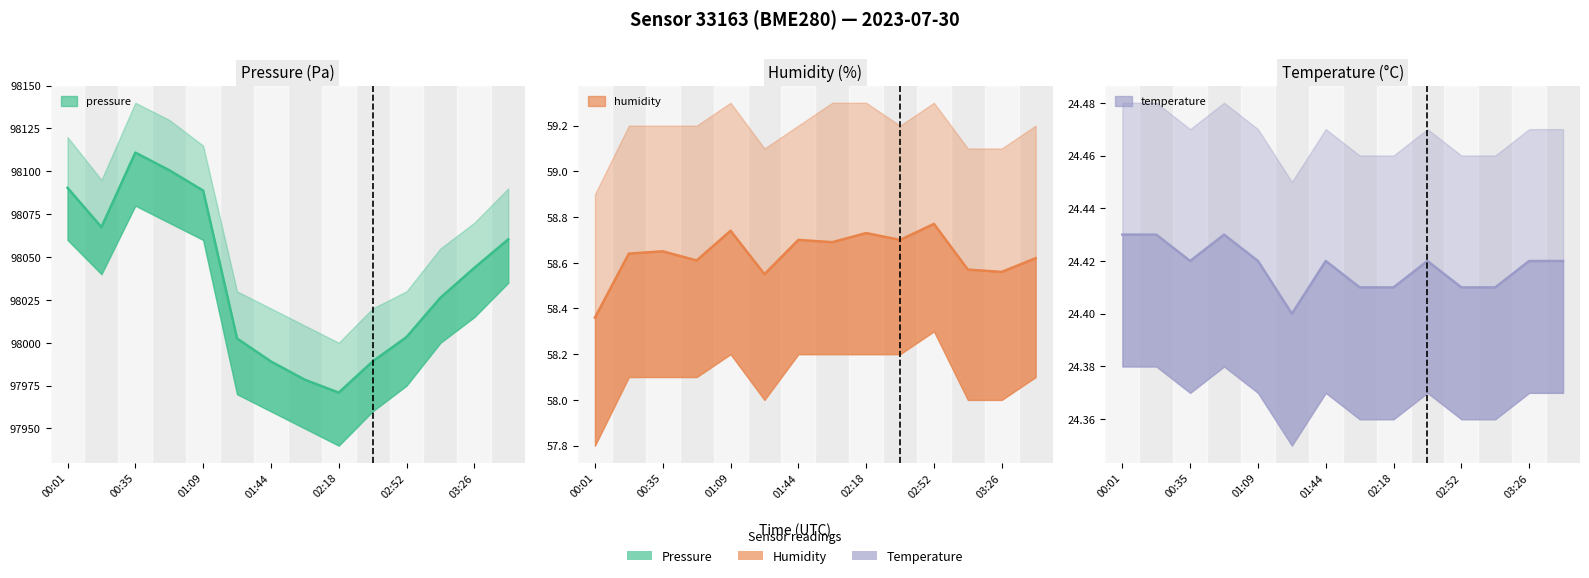

What are all the series names shown in the legend?

pressure, temperature, humidity